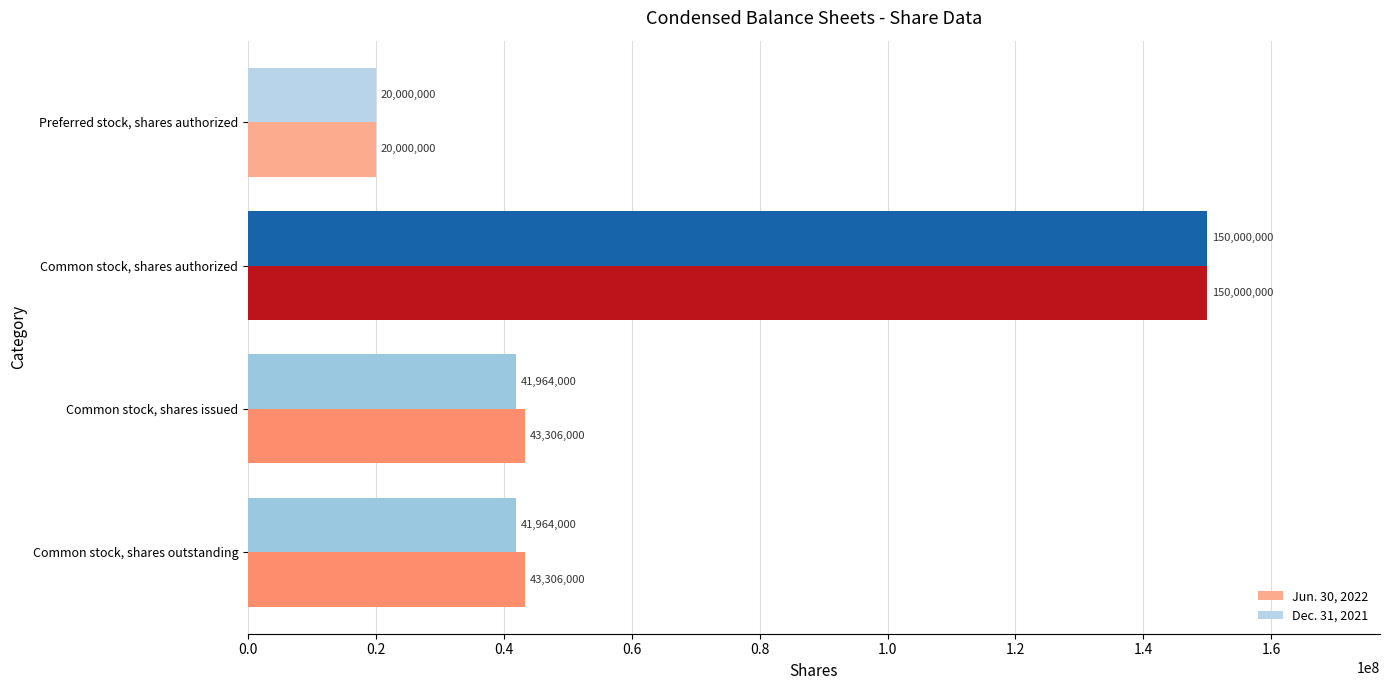

At which label does Dec. 31, 2021 reach its minimum?

Preferred stock, shares authorized